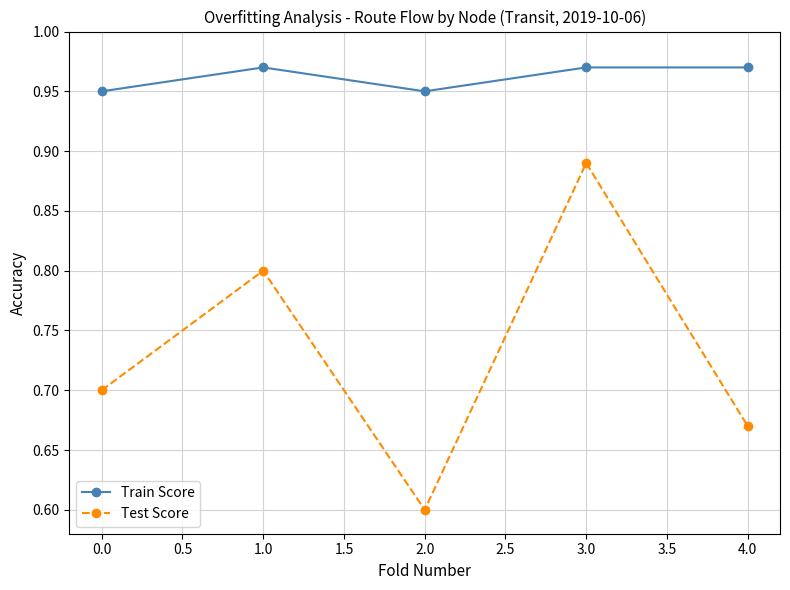

What are all the series names shown in the legend?

Train Score, Test Score